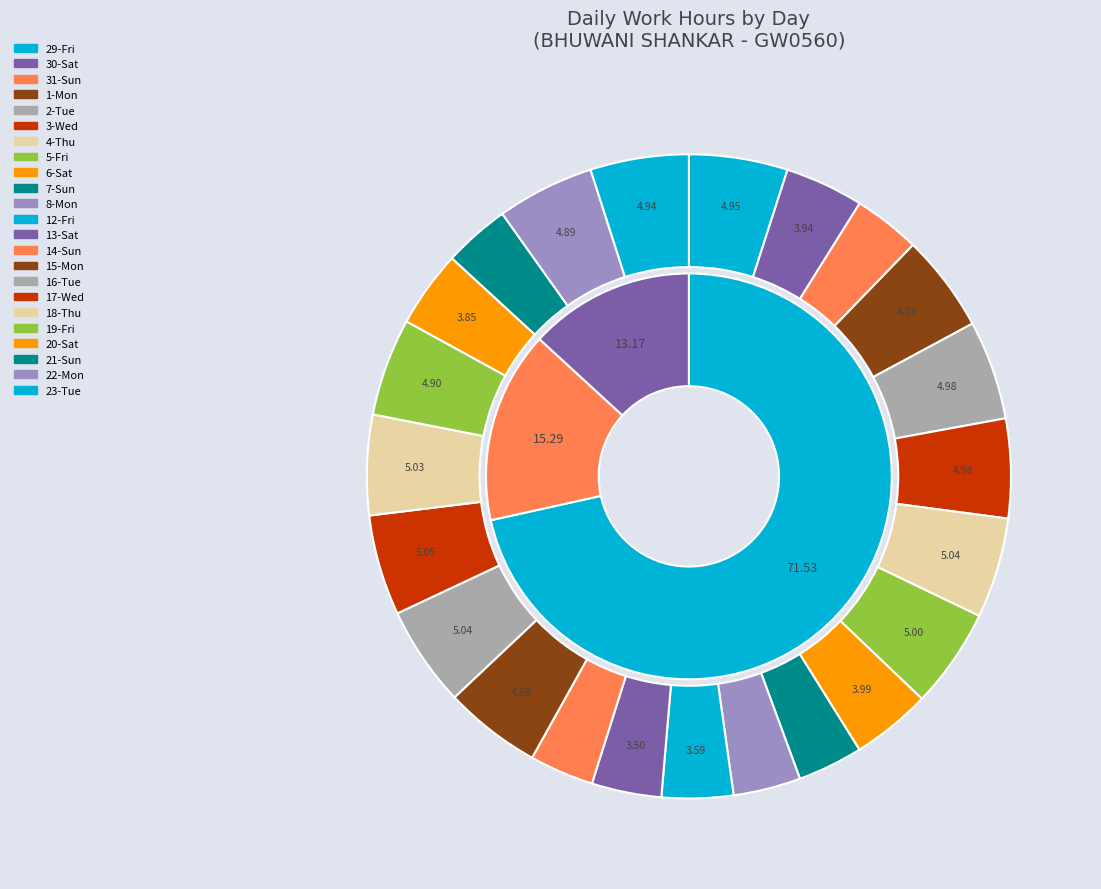

Rank the categories by value from highest to lowest.

17-Wed, 16-Tue, 4-Thu, 18-Thu, 5-Fri, 3-Wed, 2-Tue, 29-Fri, 23-Tue, 19-Fri, 22-Mon, 1-Mon, 15-Mon, 6-Sat, 30-Sat, 20-Sat, 12-Fri, 13-Sat, 8-Mon, 31-Sun, 21-Sun, 7-Sun, 14-Sun